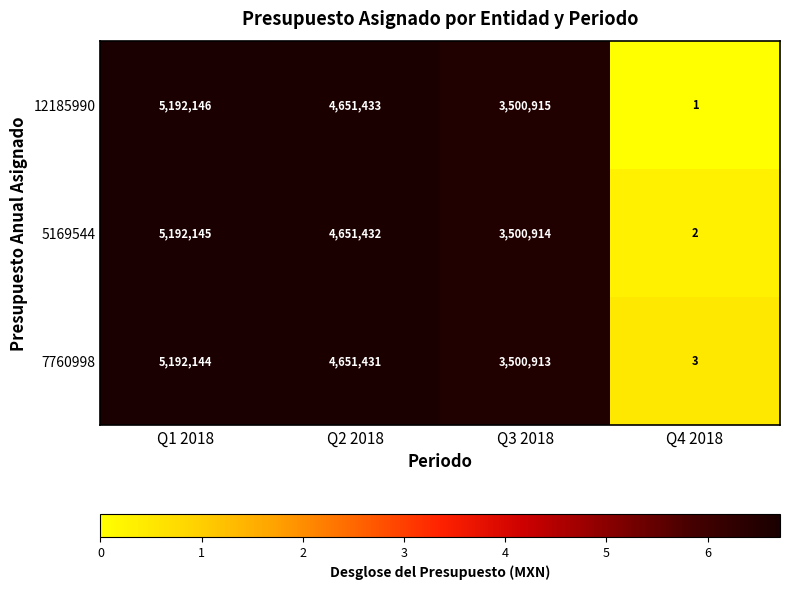

What is the average value of the 5169544 series?

3336123